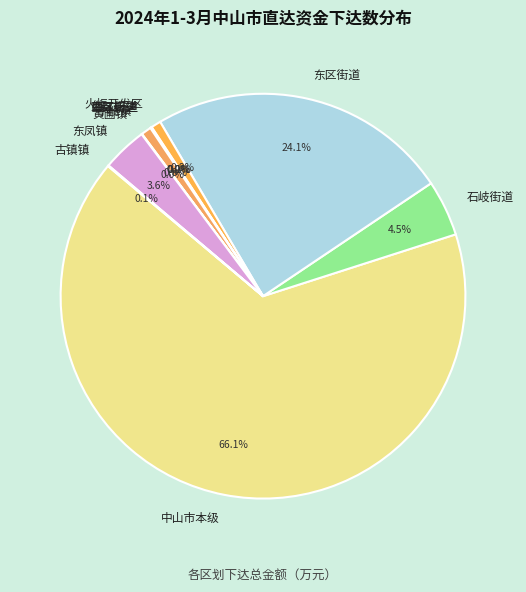

What portion of the pie excludes 石岐街道?

95.5%